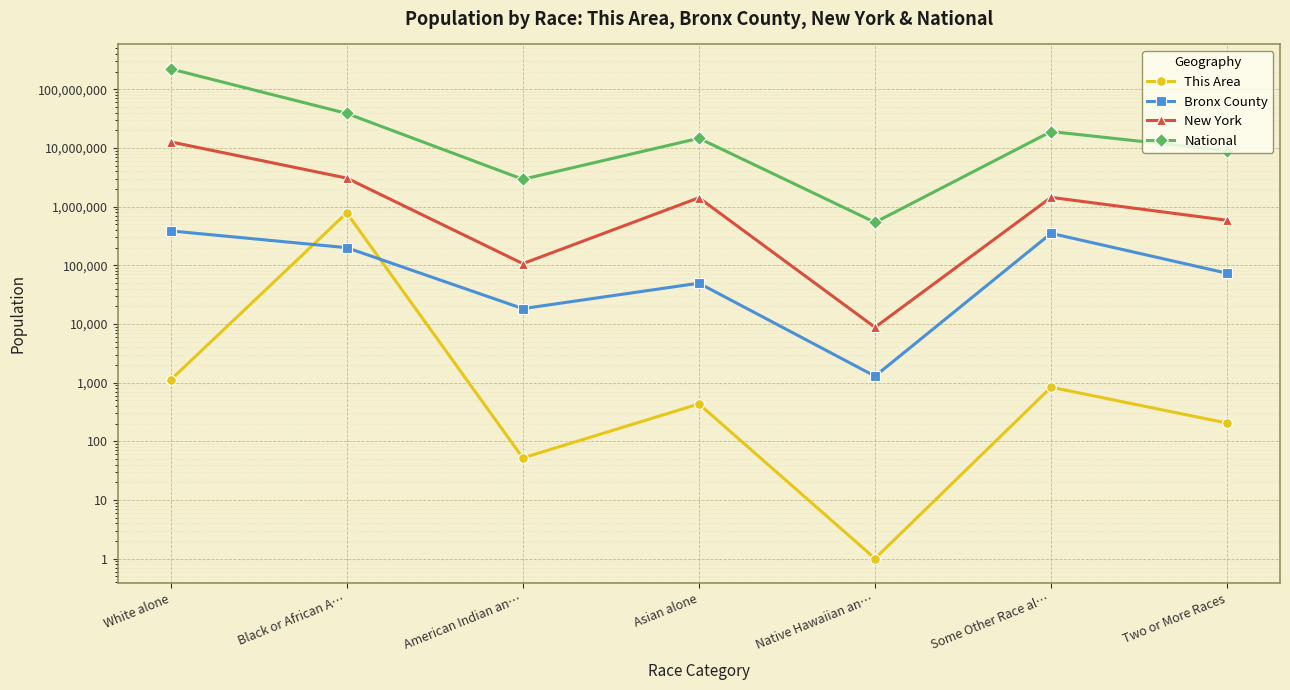

The New York series shows 12740974 at White alone. True or false?

True